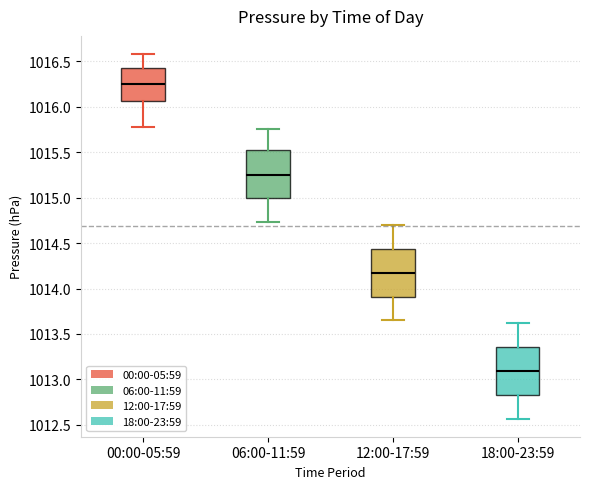

Reading left to right, read every box against the y-axis: the position of its median line, the range the box covers, and the ends of its whiskers. The values are not printed on the chart, so give them approximately, as read against the axis.

00:00-05:59: median 1016.25, box 1016.05 to 1016.45, whiskers 1015.80 to 1016.60
06:00-11:59: median 1015.25, box 1015.00 to 1015.55, whiskers 1014.75 to 1015.75
12:00-17:59: median 1014.20, box 1013.90 to 1014.45, whiskers 1013.65 to 1014.70
18:00-23:59: median 1013.10, box 1012.85 to 1013.35, whiskers 1012.55 to 1013.60